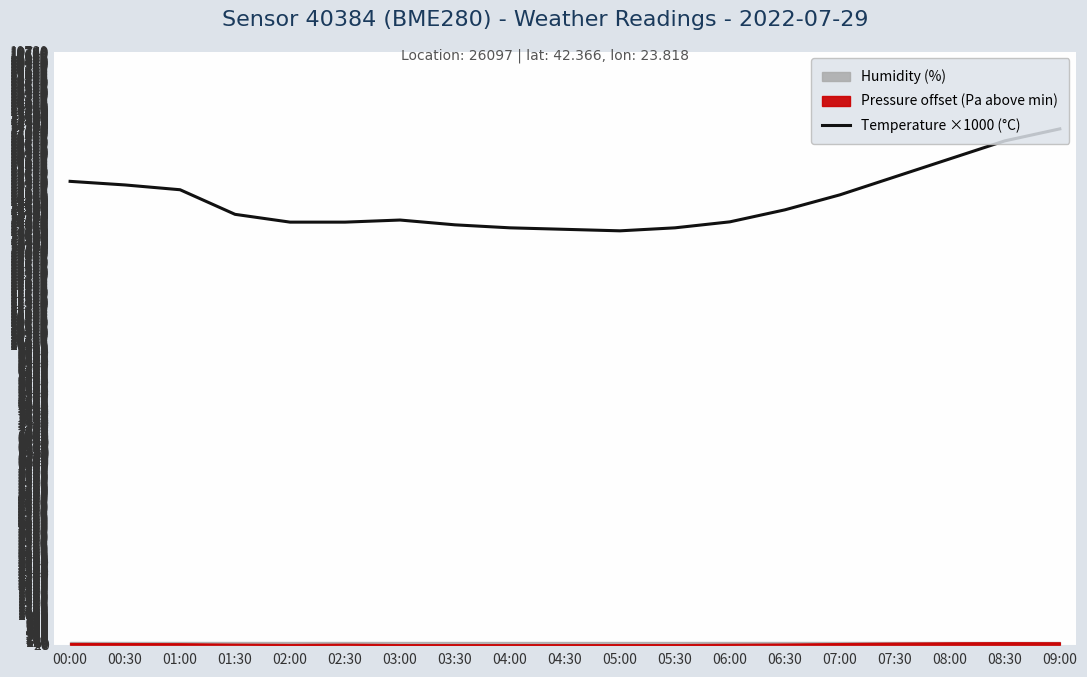

What is the difference between the values at 04:30 and 03:30?

150